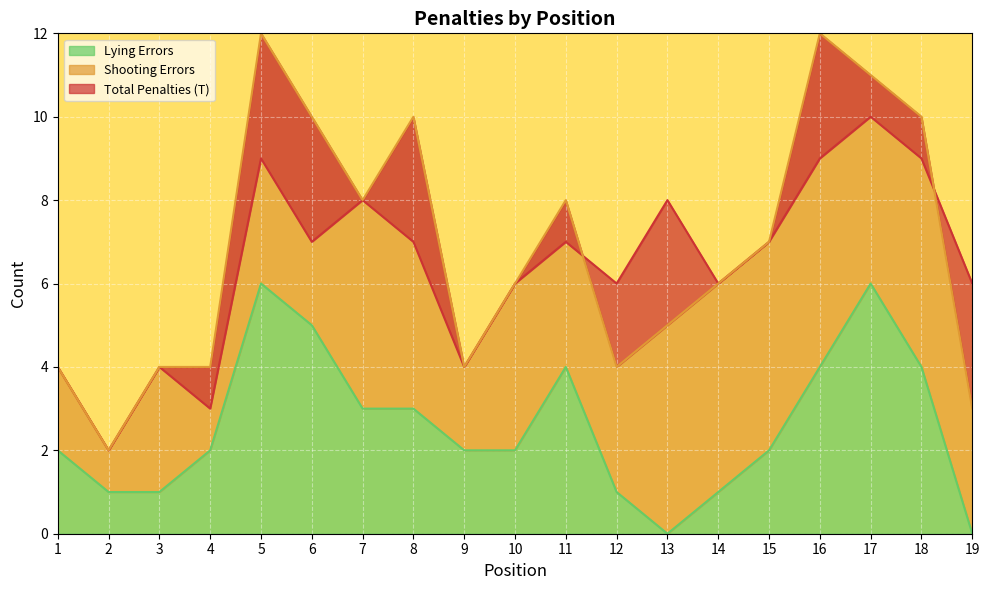

What is the difference between the highest and lowest values at 9?

2